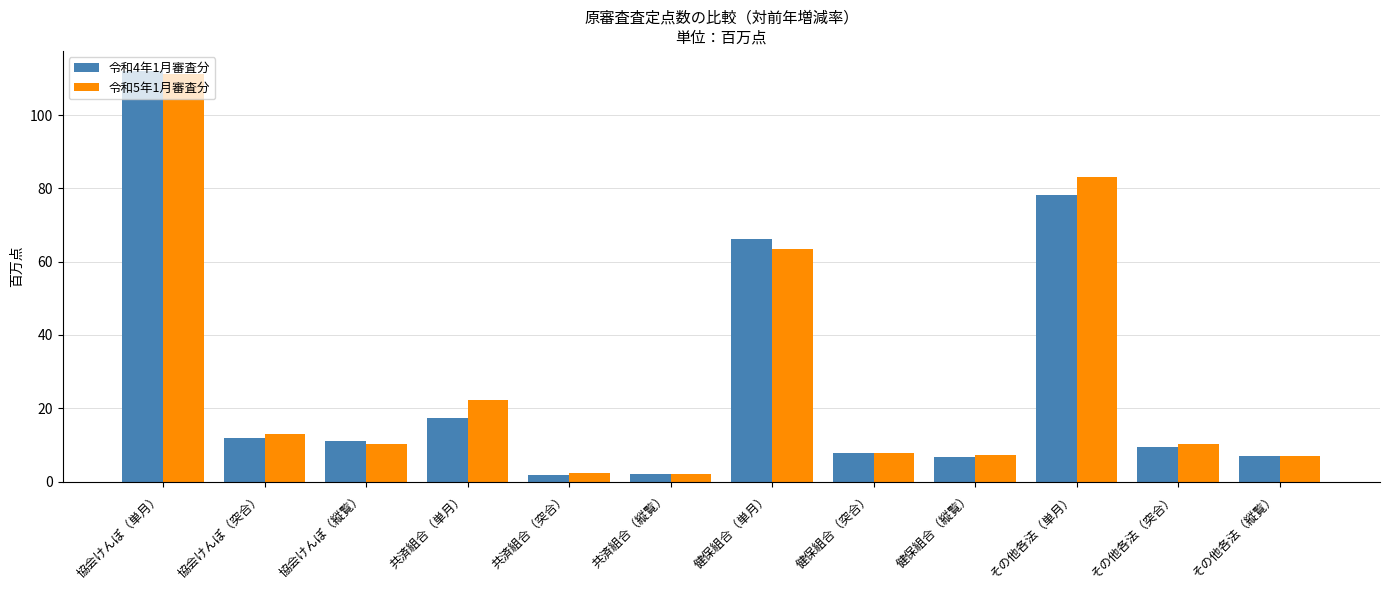

What is the difference between the 令和5年1月審査分 values at その他各法（縦覧） and 共済組合（縦覧）?

5.0